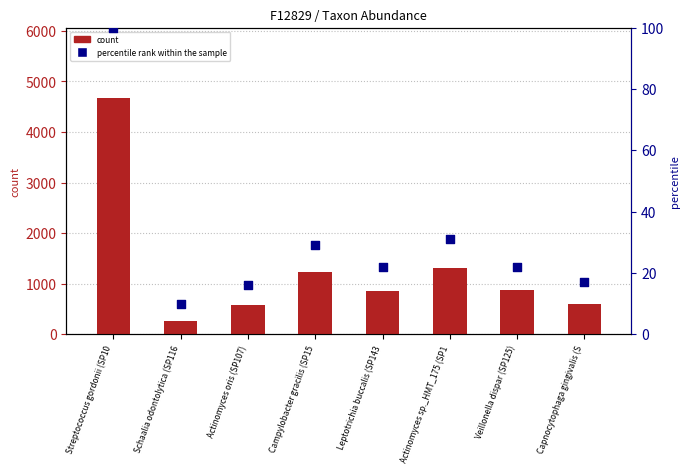

Which series reaches the maximum Y coordinate?

count